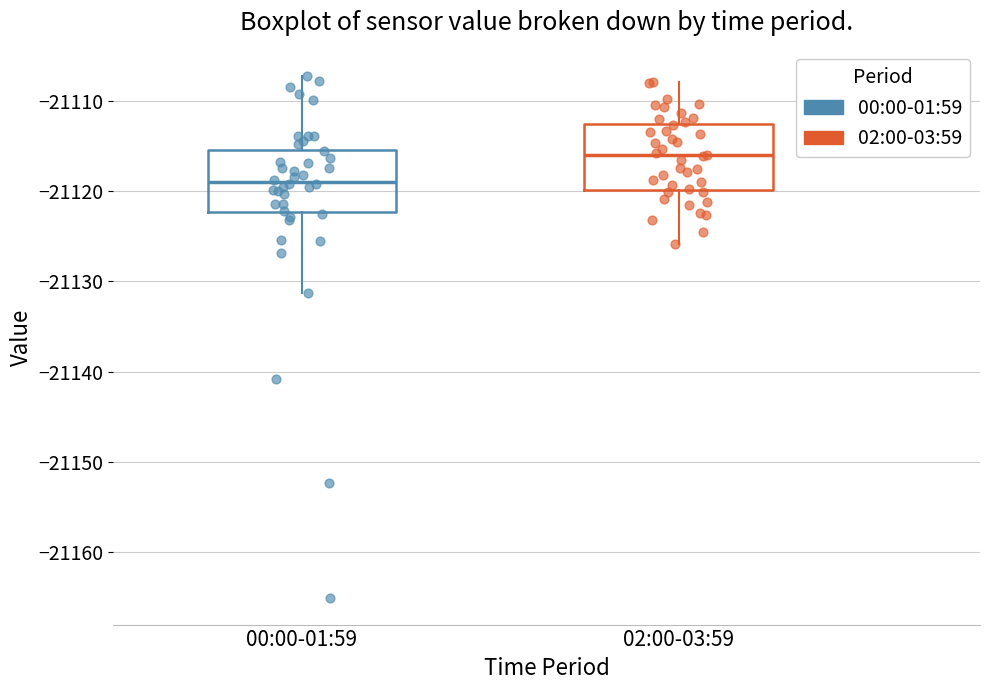

Reading left to right, read every box against the y-axis: the position of its median line, the range the box covers, and the ends of its whiskers. The values are not printed on the chart, so give them approximately, as read against the axis.

00:00-01:59: median -21119, box -21122 to -21115, whiskers -21131 to -21107
02:00-03:59: median -21116, box -21120 to -21113, whiskers -21126 to -21108